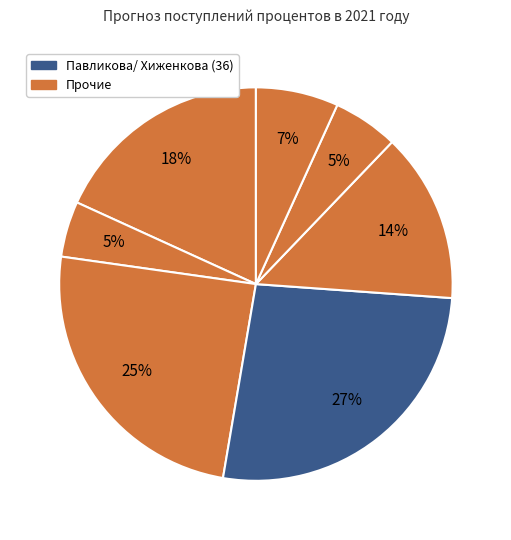

To the nearest percent, what is the difference between the largest and smallest slice percentages?

22%